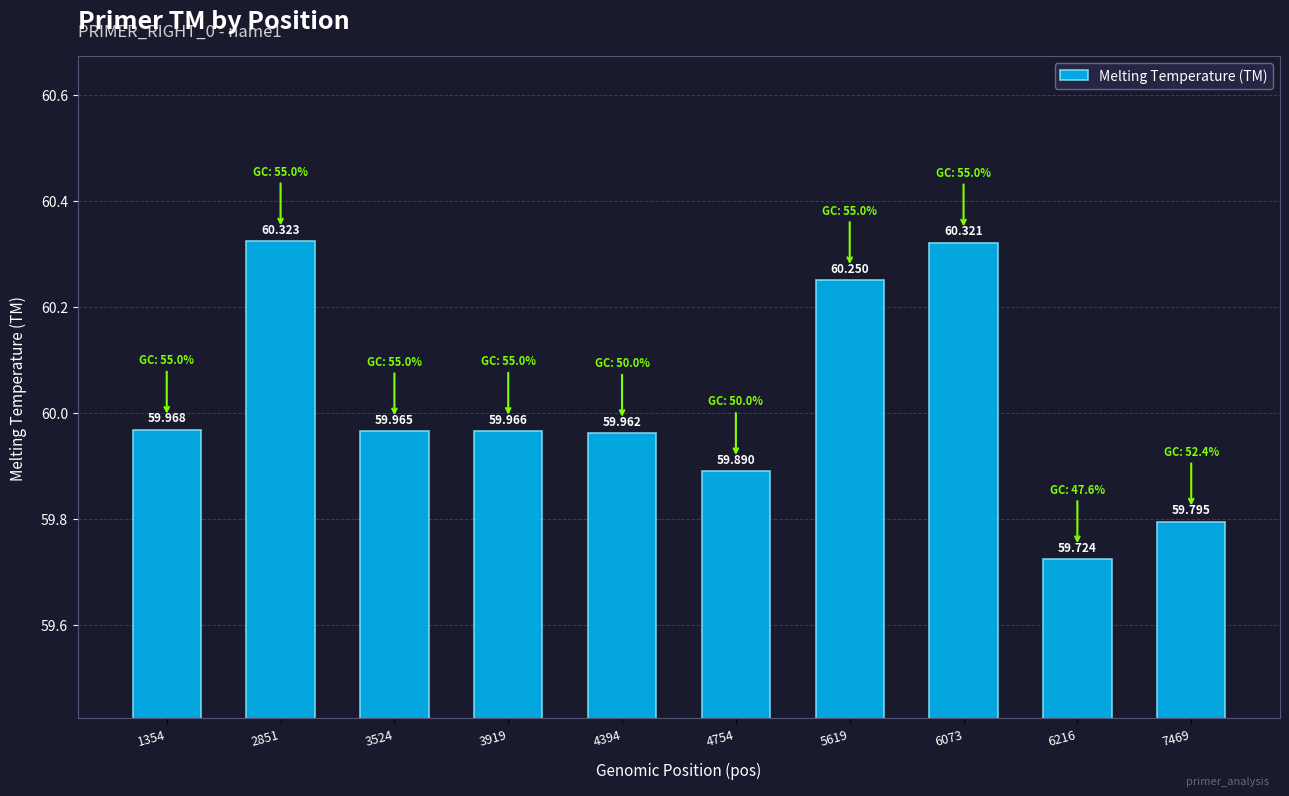

What is the change in value from 2851 to 6216?

-0.6